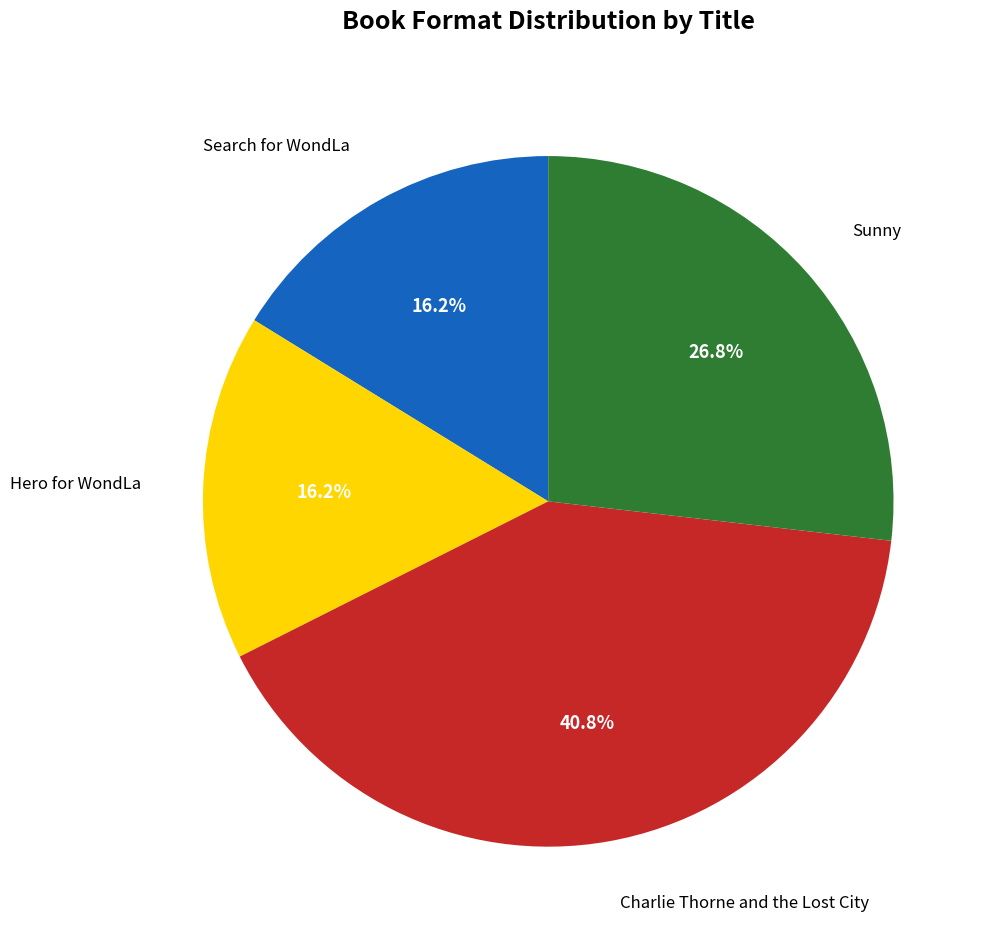

What portion of the pie excludes Search for WondLa?

83.8%